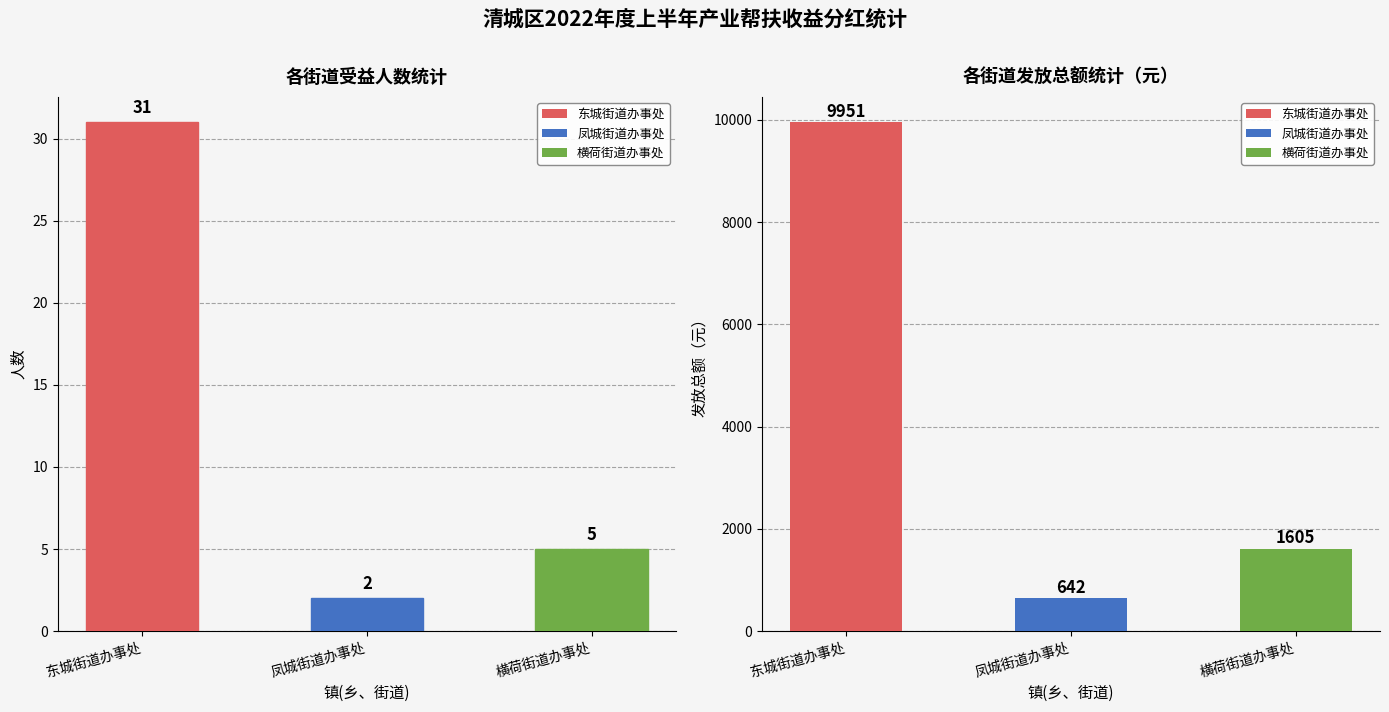

What position from the left is 凤城街道办事处?

2